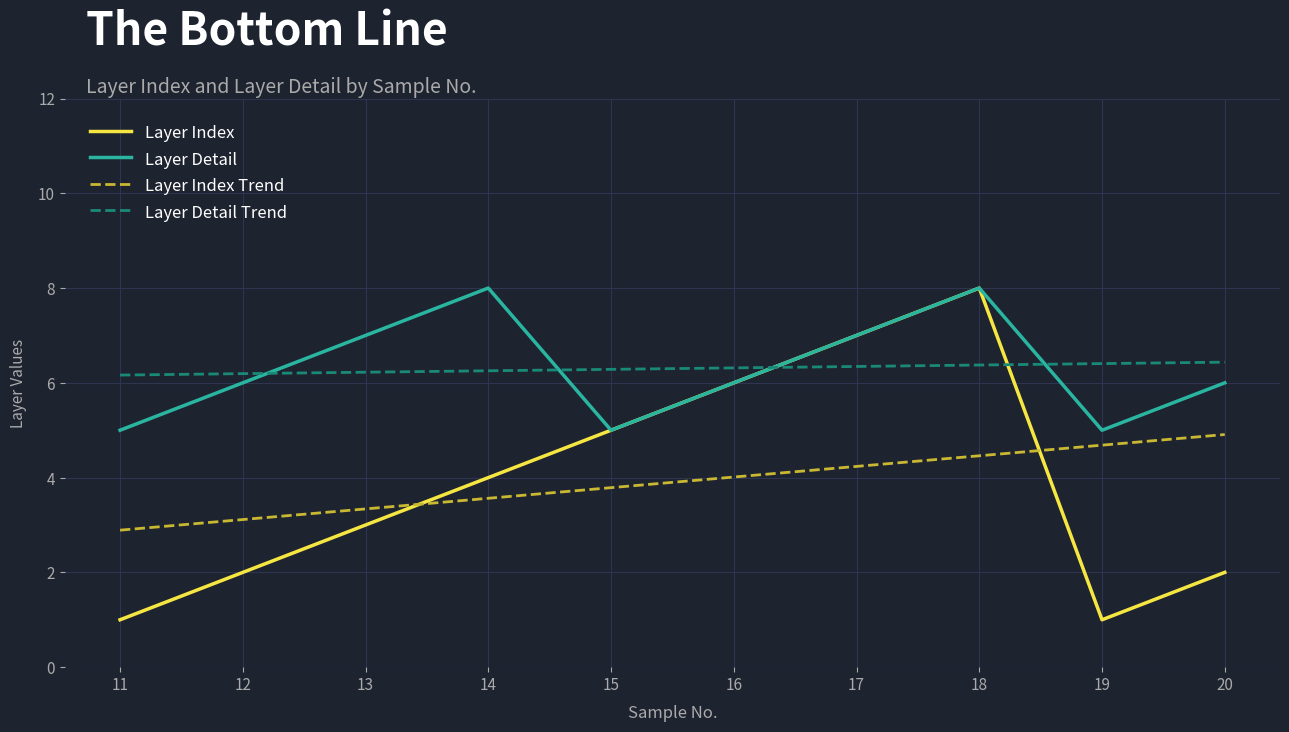

How many lines are shown in the chart?

4